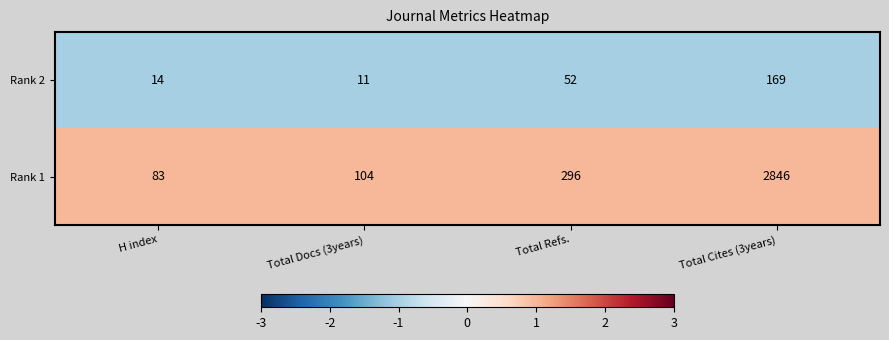

Which category has the highest value in the Rank 1 series?

Total Cites (3years)